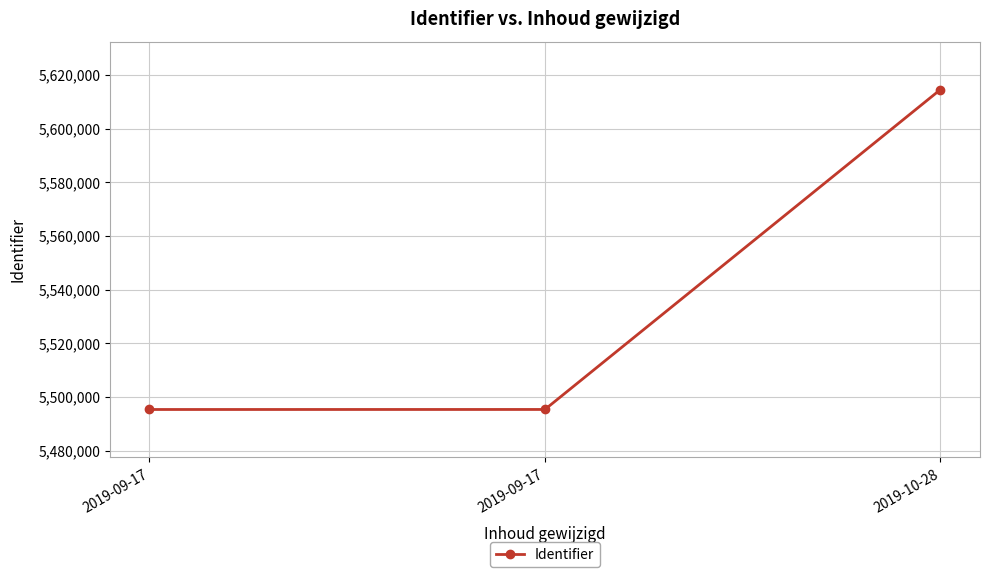

How many lines are shown in the chart?

1